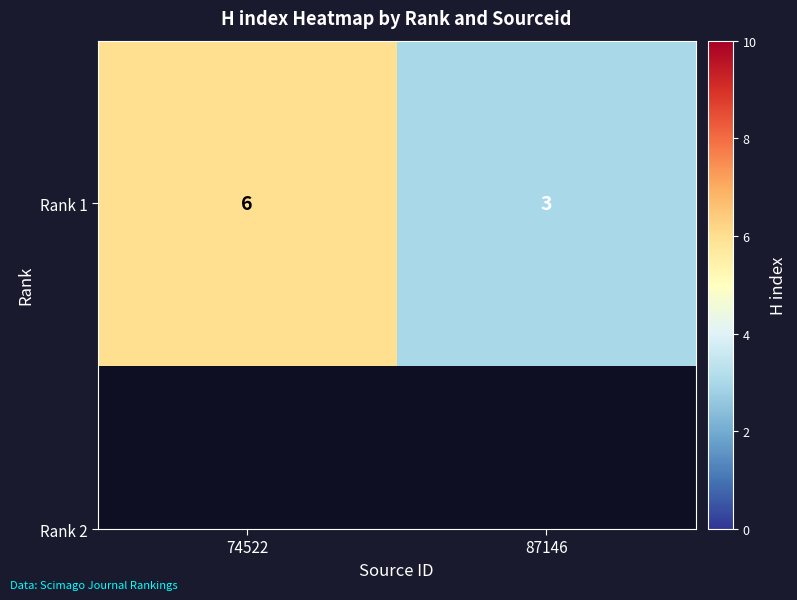

Reading left to right, extract all data points from this chart.

6	3